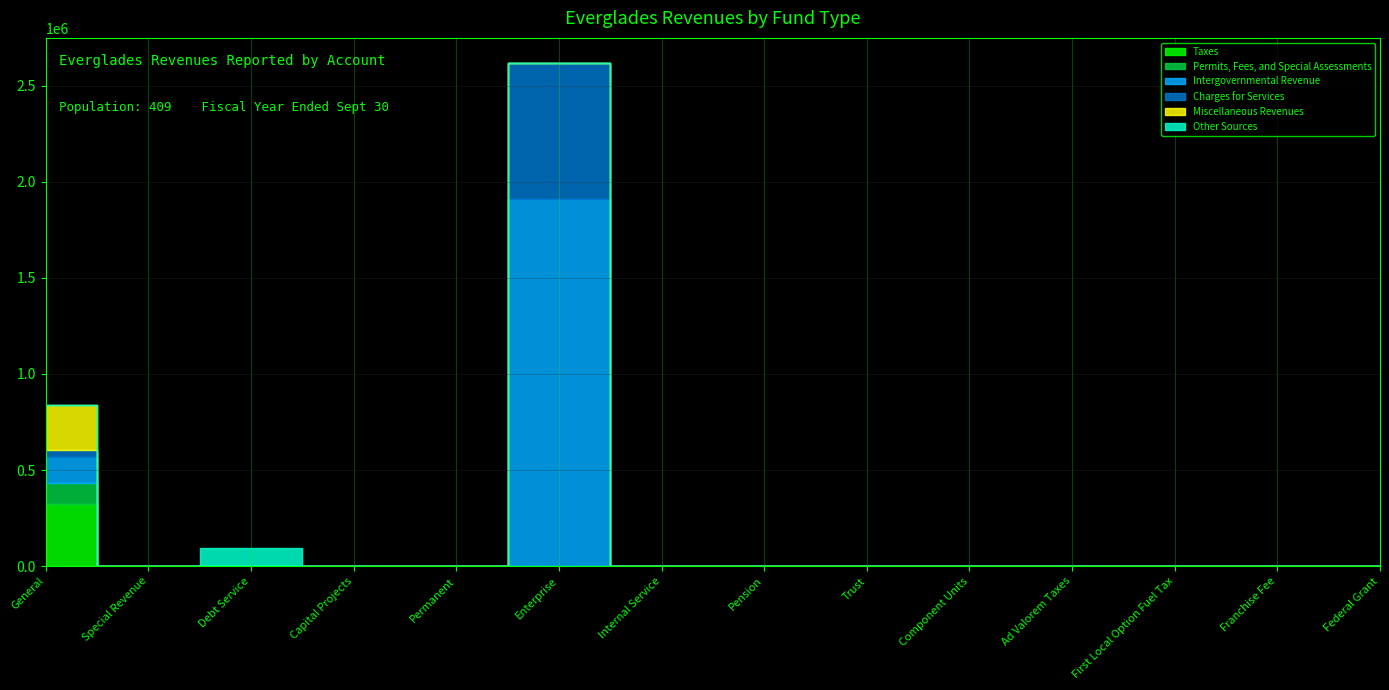

What is the greatest value displayed?

1911982